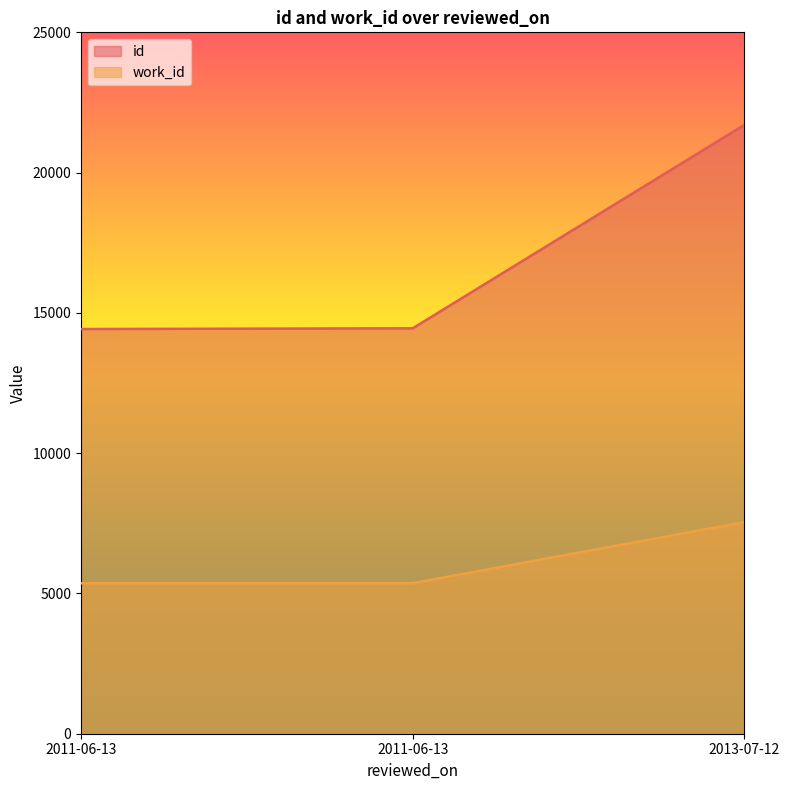

Which label corresponds to the smallest value in the chart?

2011-06-13